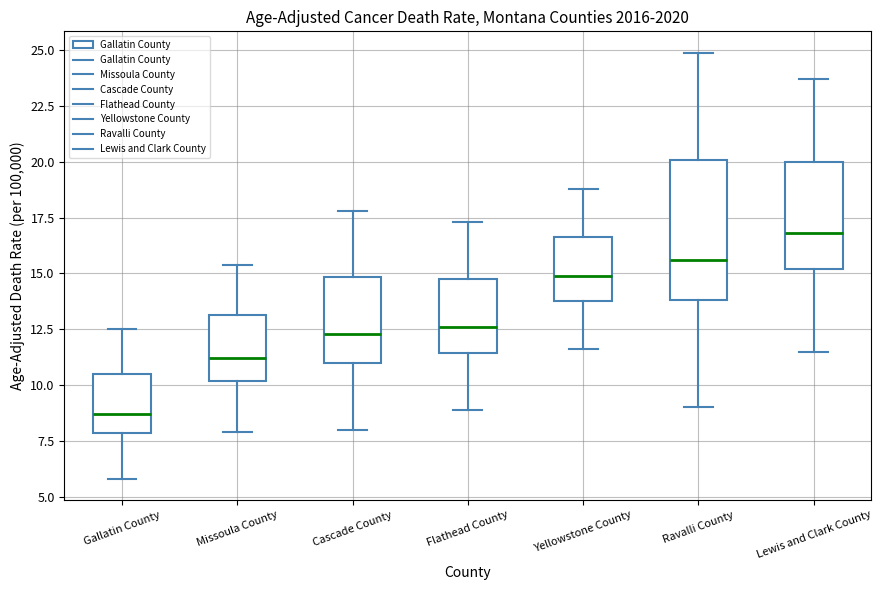

Which box's median line is the lowest?

Gallatin County